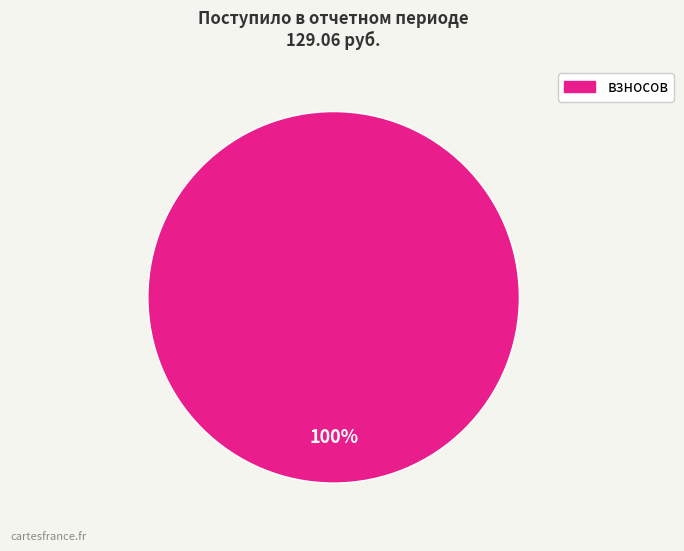

Does any single category account for the majority?

Yes